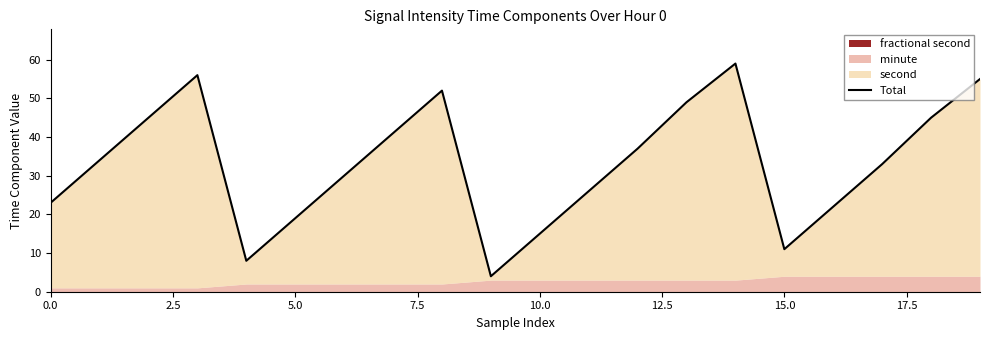

Approximately how many times larger is the value at 17 compared to 19?

0.6